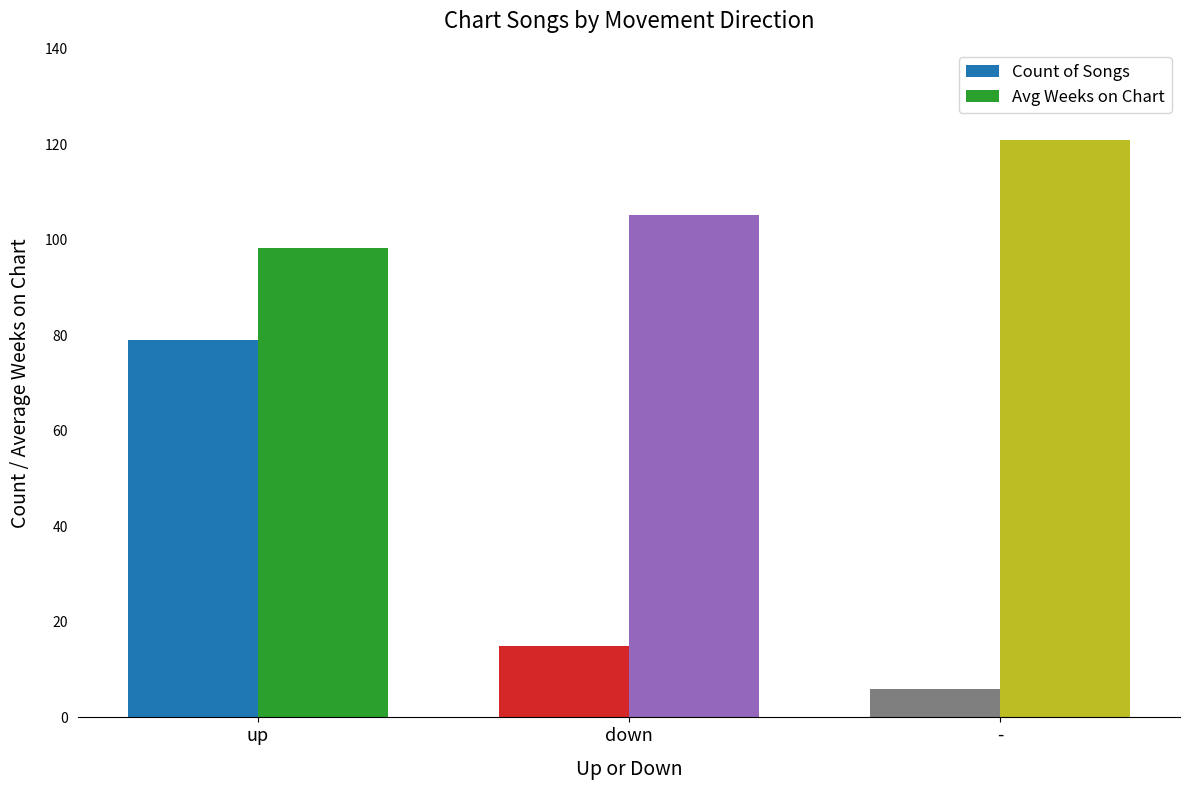

At which category does the chart reach its minimum across all series?

-